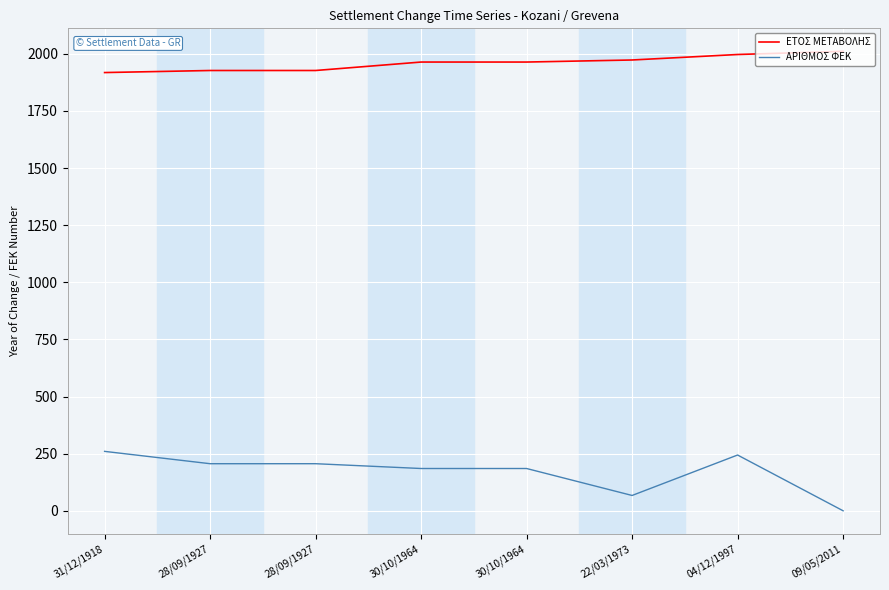

What are all the series names shown in the legend?

ΕΤΟΣ ΜΕΤΑΒΟΛΗΣ, ΑΡΙΘΜΟΣ ΦΕΚ